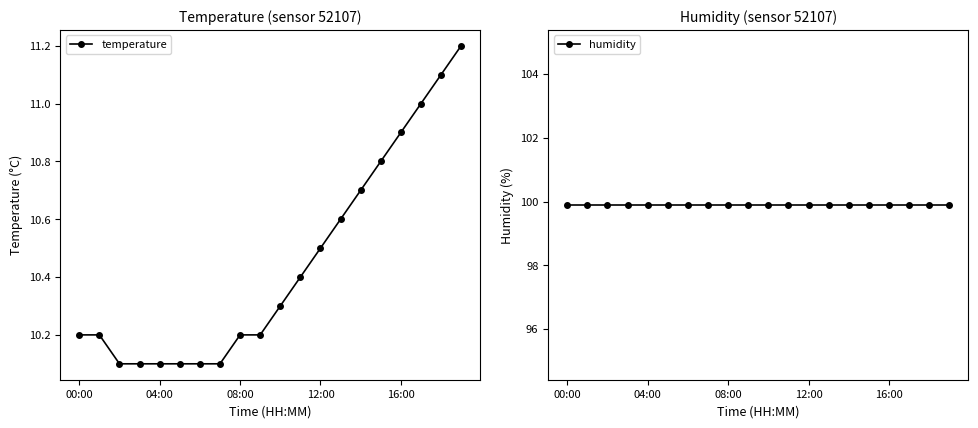

What is the value of the temperature point at the 5th from the left?

10.1